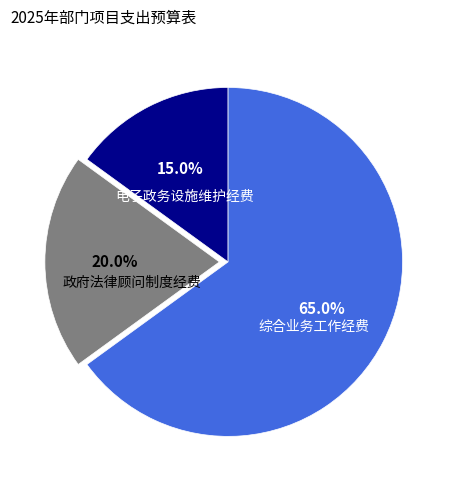

Is it true that 电子政务设施维护经费 is 15% of the pie?

True